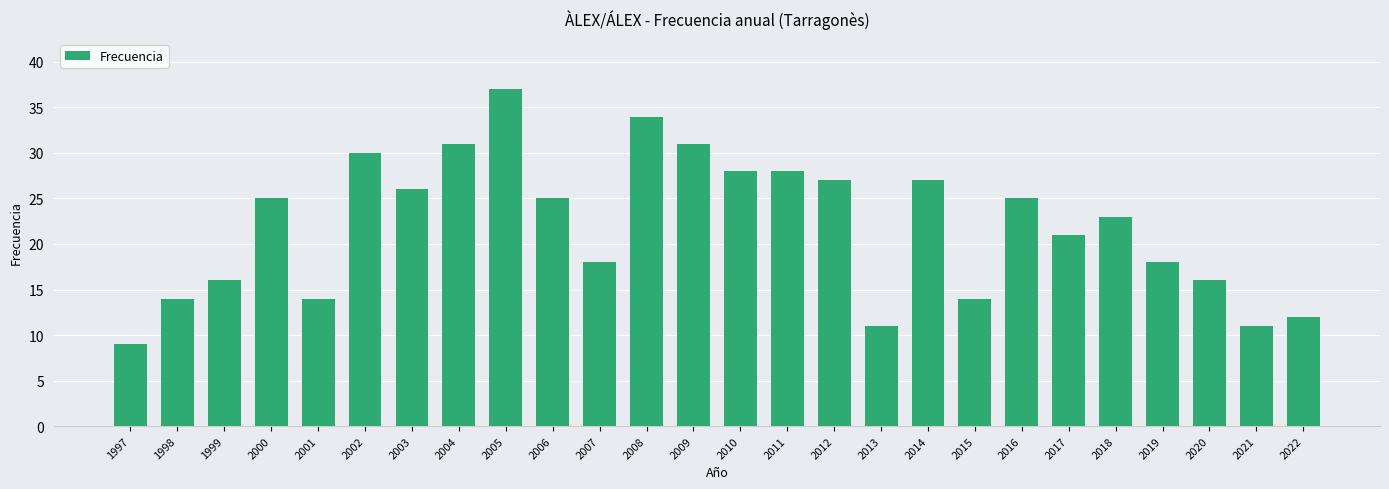

Reading left to right, extract all data points from this chart.

9	14	16	25	14	30	26	31	37	25	18	34	31	28	28	27	11	27	14	25	21	23	18	16	11	12